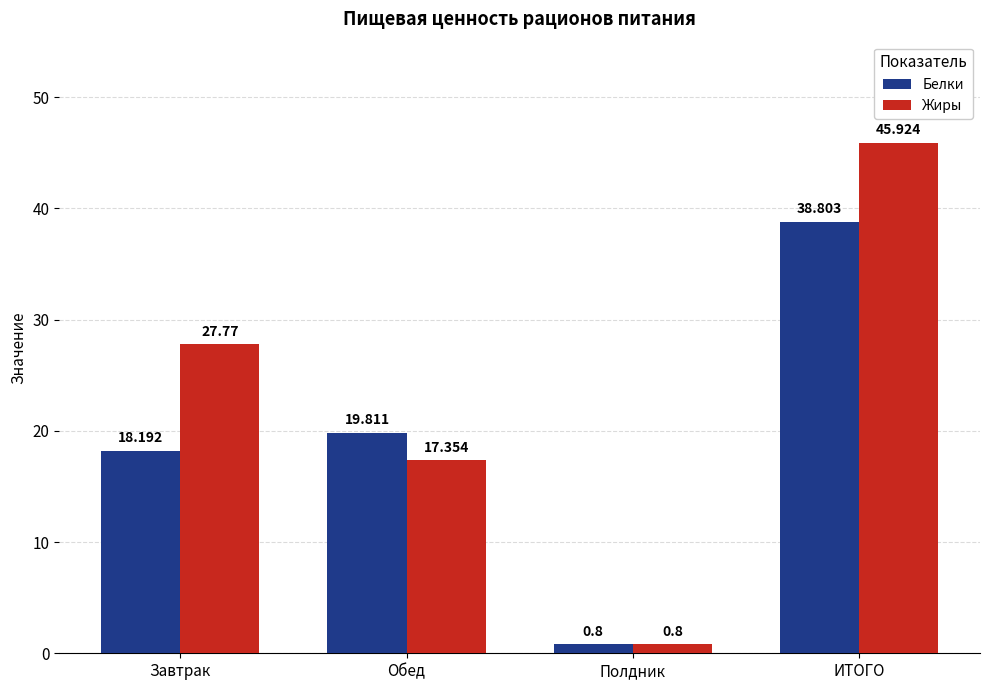

Reading right to left, extract all data points from this chart.

Белки: 38.8	0.8	19.8	18.2
Жиры: 45.9	0.8	17.4	27.8